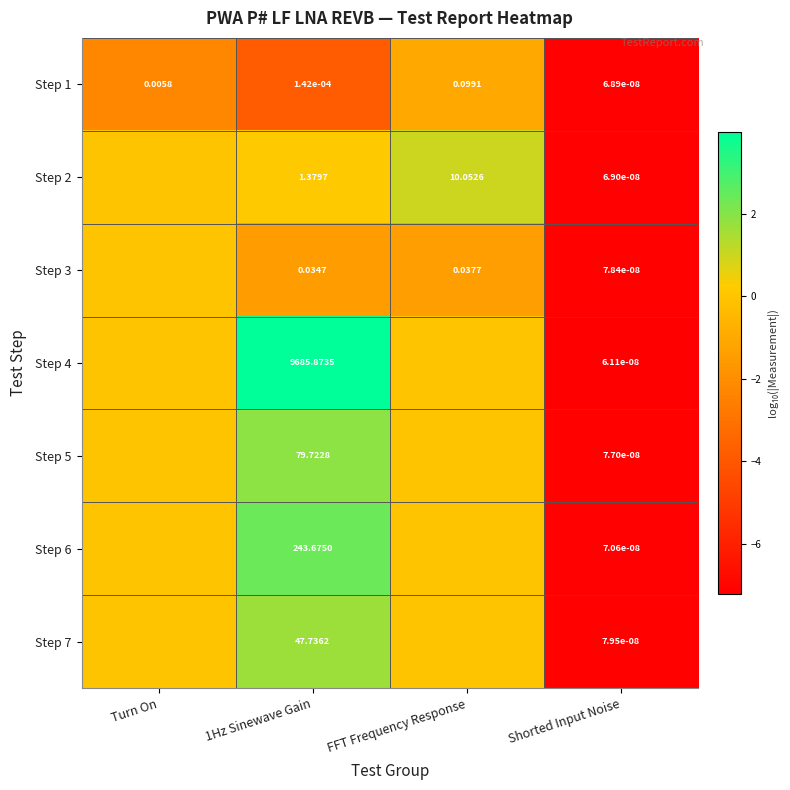

Which category has the lowest value in the Step 1 series?

Shorted Input Noise